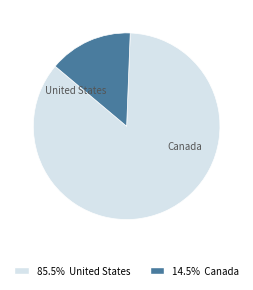

What percentage is the Canada slice, to the nearest percent?

15%